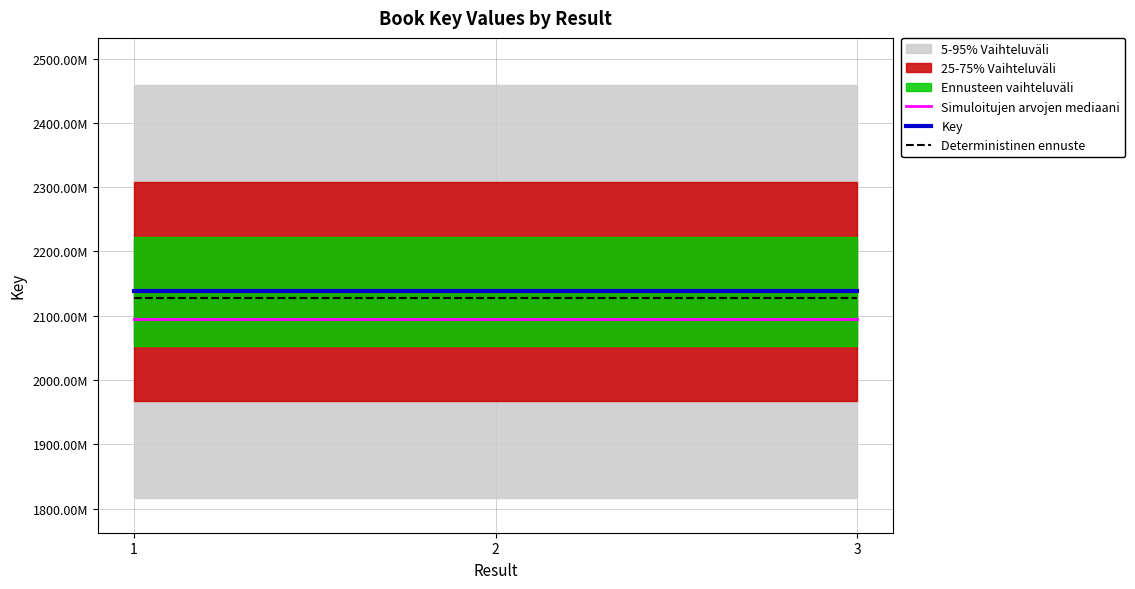

How many values in the Simuloitujen arvojen mediaani series are below 2094926650?

1